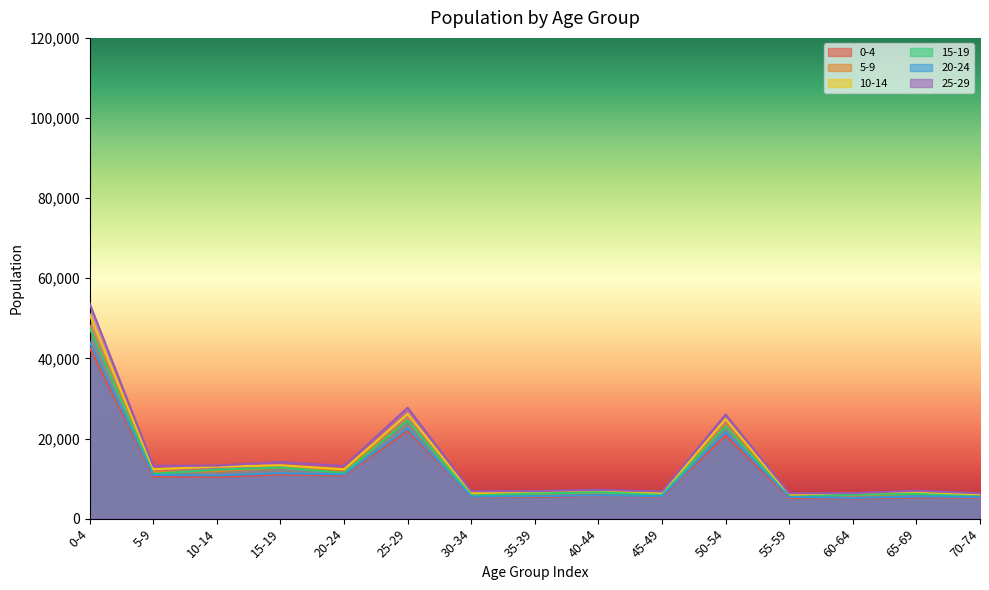

What is the difference between the 25-29 values at 10-14 and 25-29?

14449